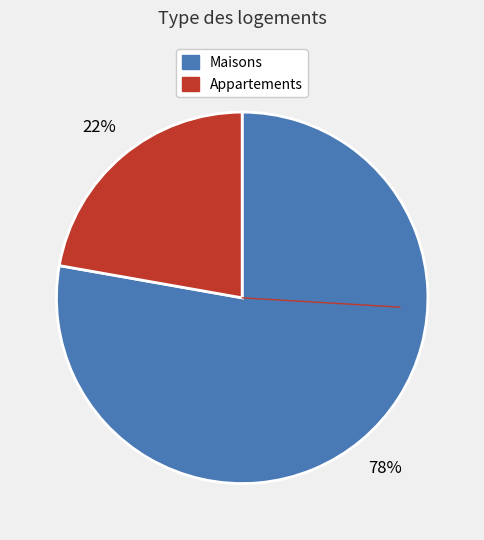

Does any single category account for the majority?

Yes